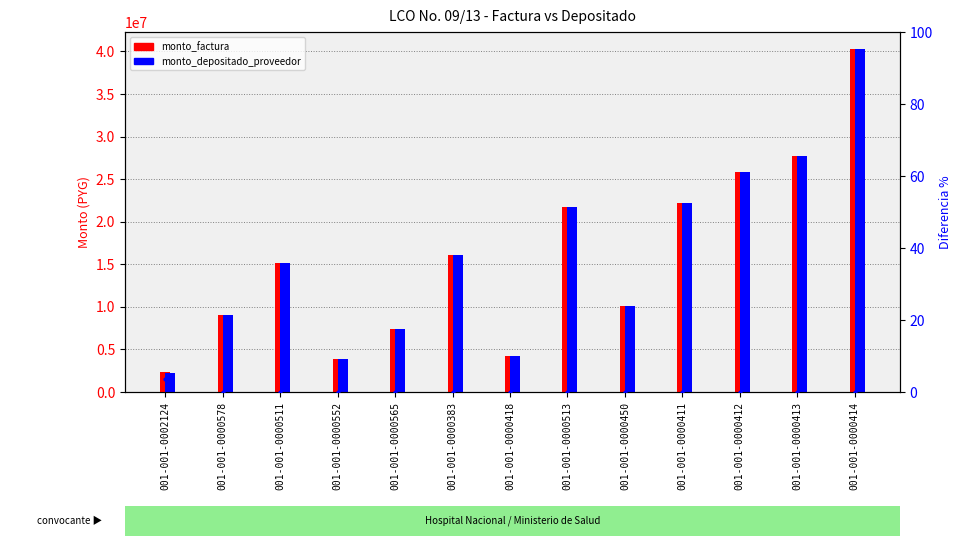

At which label is diff % closest to 1?

001-001-0000578